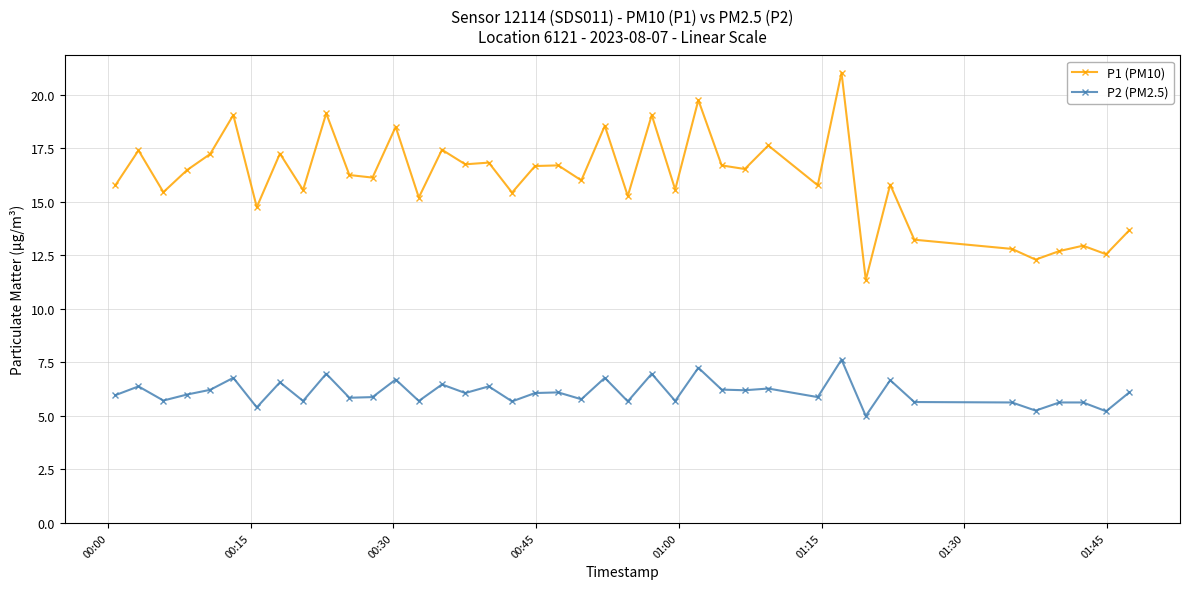

True or false: P2 (PM2.5) and P1 (PM10) cross at least once.

False